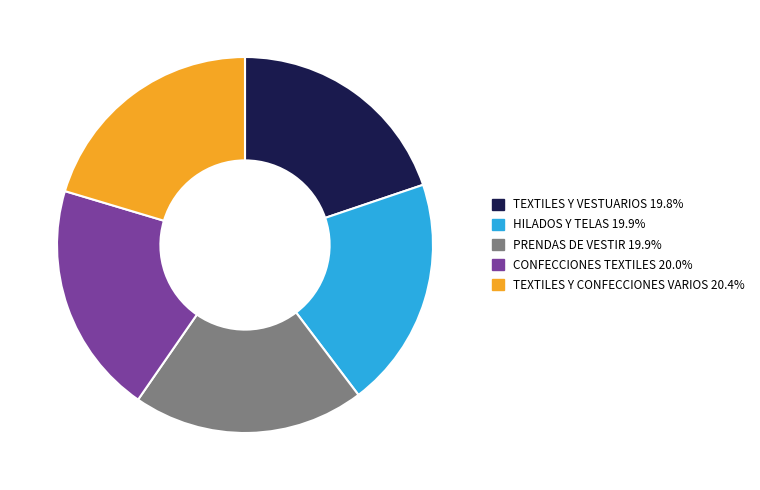

Is the sum of TEXTILES Y VESTUARIOS and TEXTILES Y CONFECCIONES VARIOS greater than half?

No